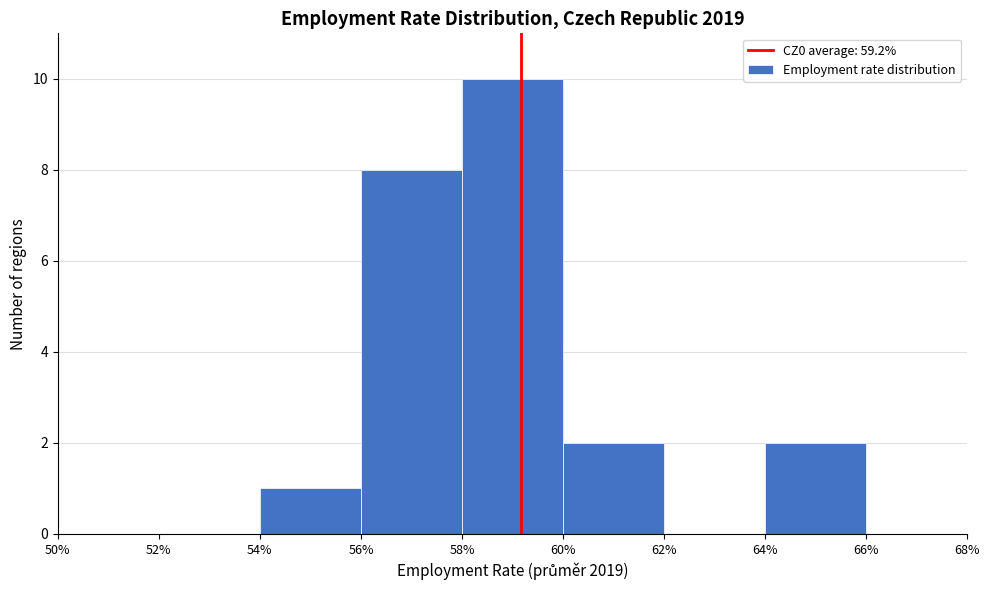

Which range on the x-axis has the tallest bar?

58% to 60%